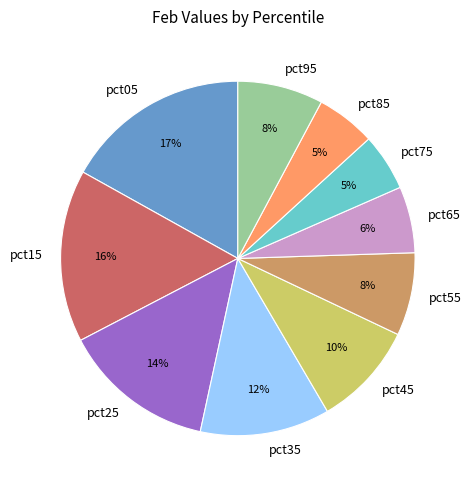

Which slice is the largest?

pct05